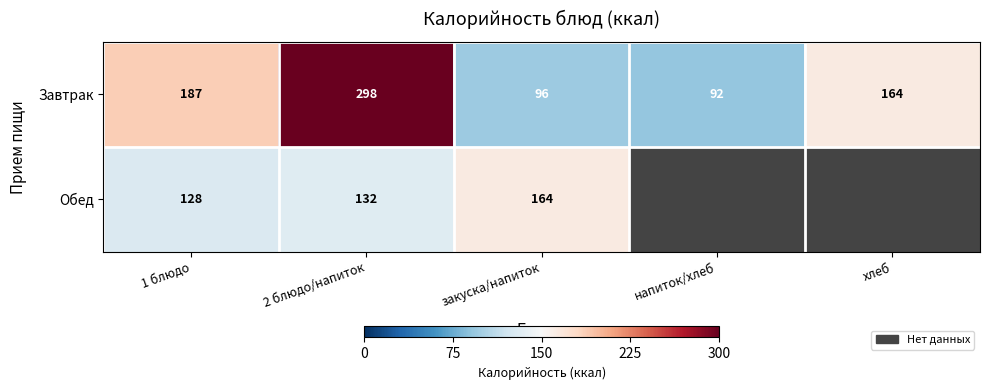

What value does the Завтрак series have at 2 блюдо/напиток, to the nearest 10?

300